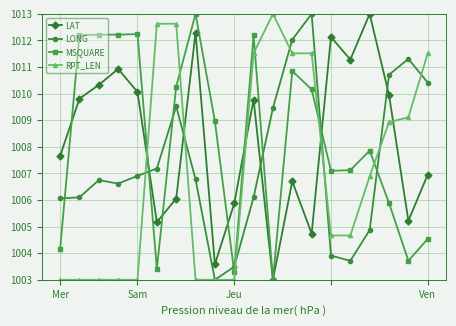

What is the value of the LONG point at the 14th from the left?

1013.0